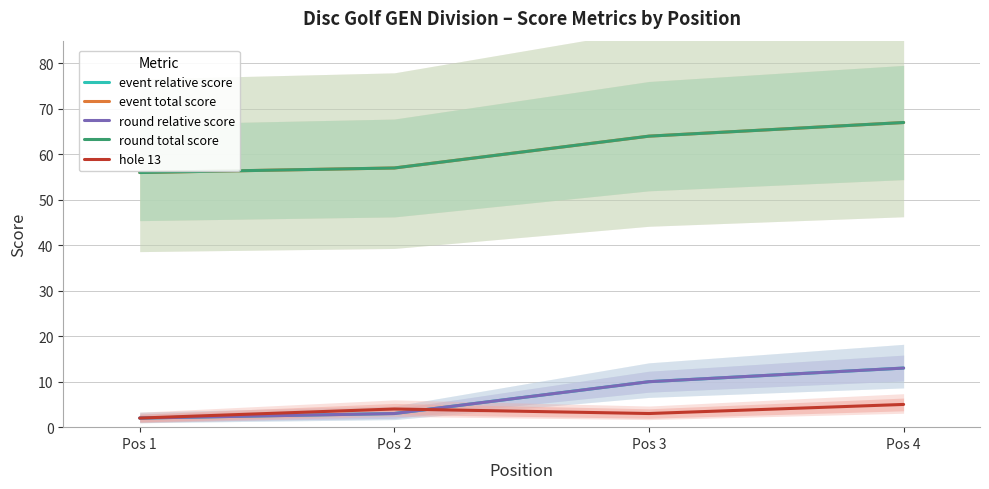

Reading right to left, what are all the values shown in this chart?

event relative score: Pos 4=13	Pos 3=10	Pos 2=3	Pos 1=2
event total score: Pos 4=67	Pos 3=64	Pos 2=57	Pos 1=56
round relative score: Pos 4=13	Pos 3=10	Pos 2=3	Pos 1=2
round total score: Pos 4=67	Pos 3=64	Pos 2=57	Pos 1=56
hole 13: Pos 4=5	Pos 3=3	Pos 2=4	Pos 1=2